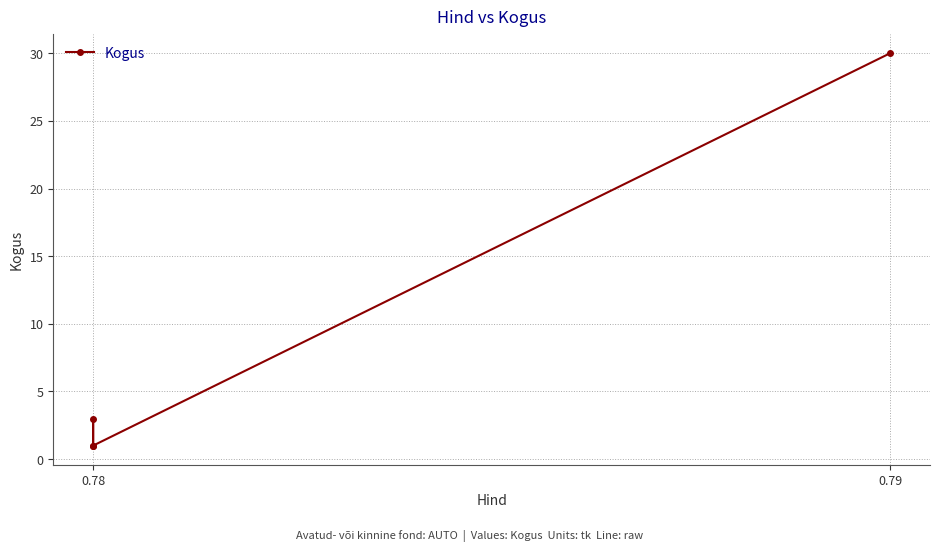

The chart shows a value of 1 at 0.78. True or false?

True